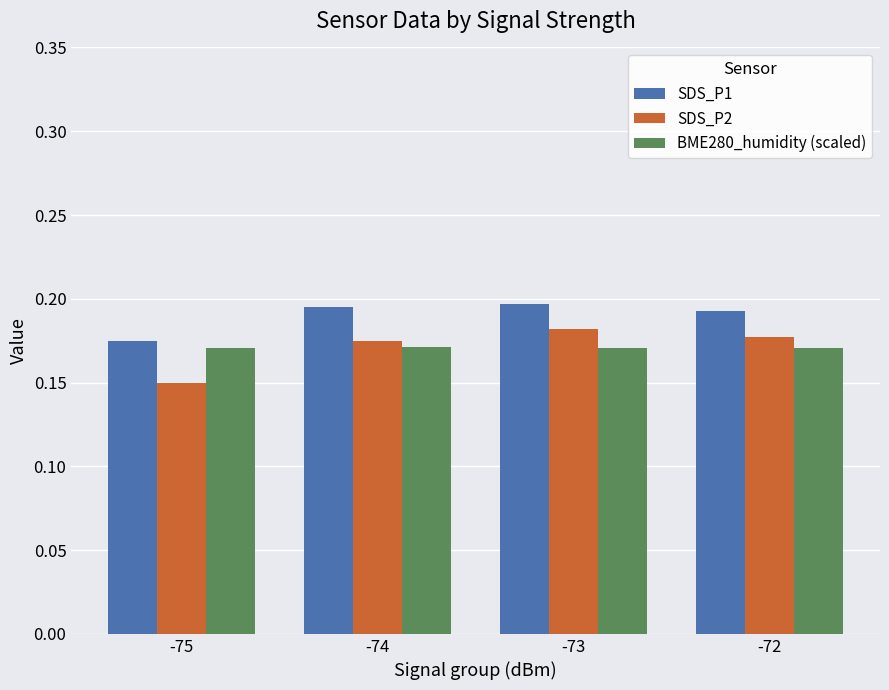

Which series has the largest total across all categories?

SDS_P1